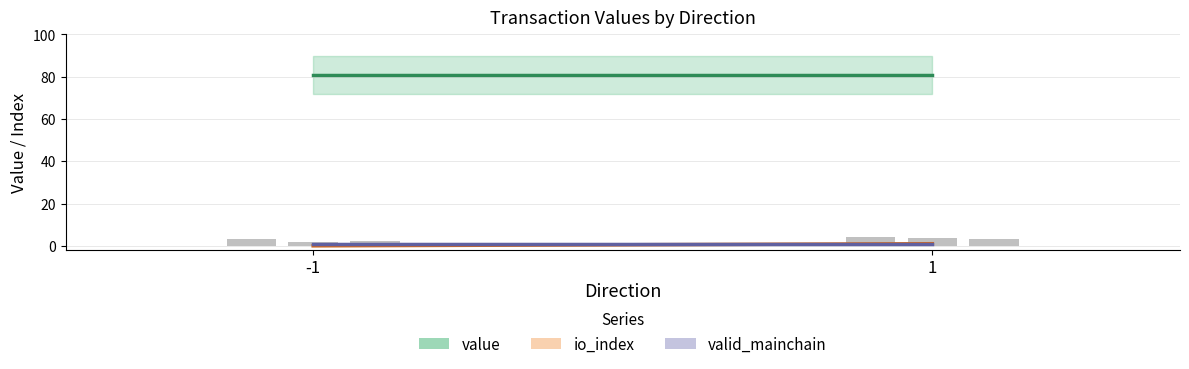

What is the sum of all value values?

162.0